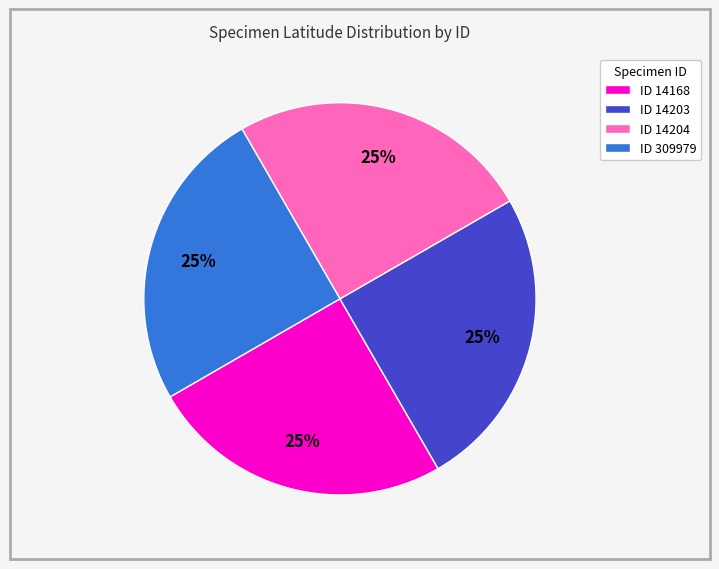

The ID 14204 slice represents 25% of the pie. True or false?

True